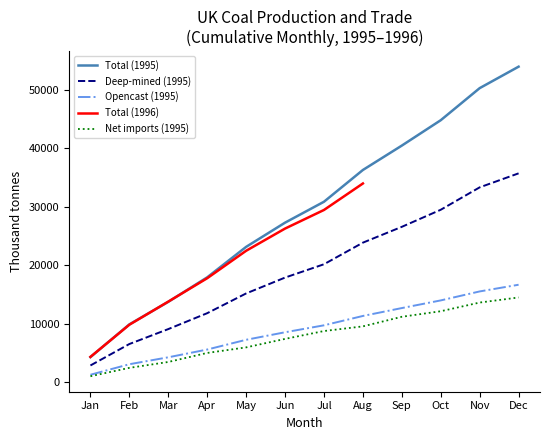

True or false: Deep-mined and Imports cross at least once.

False